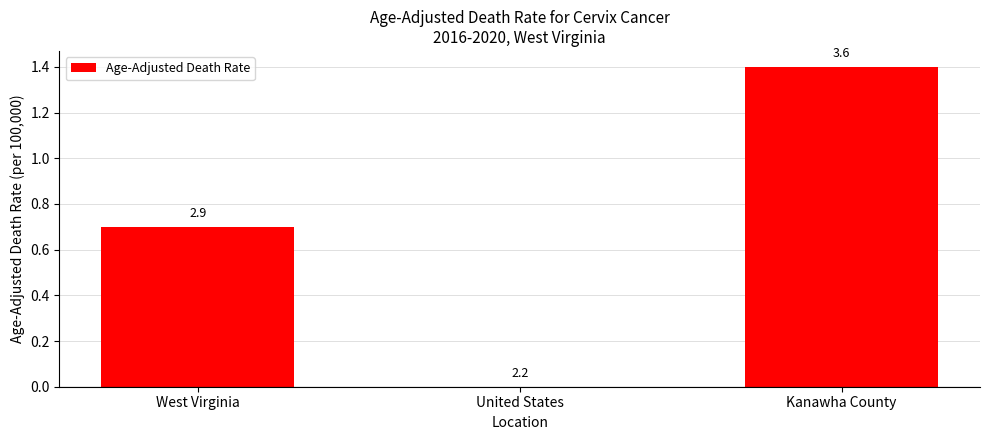

Between West Virginia and United States, which is larger?

West Virginia